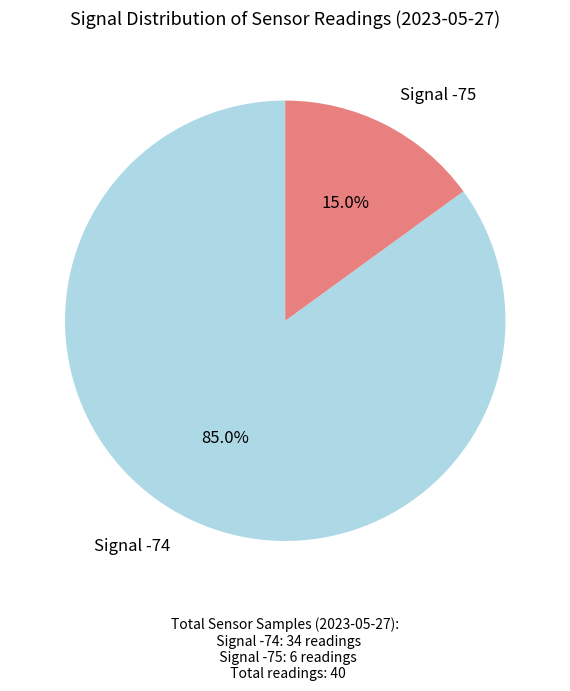

Does any single category account for the majority?

Yes